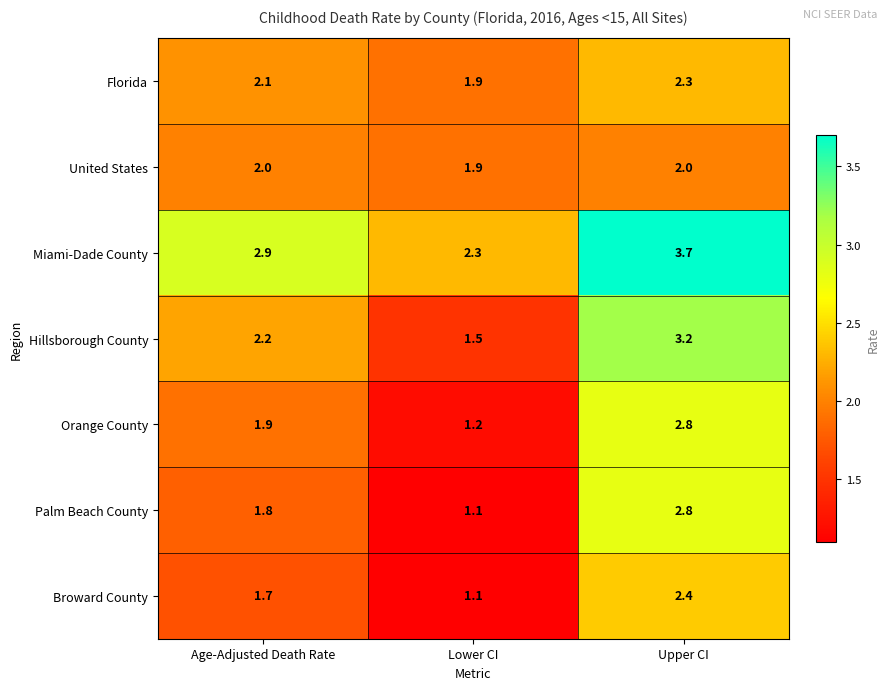

The value of Palm Beach County at Upper CI is 1.4. True or false?

False